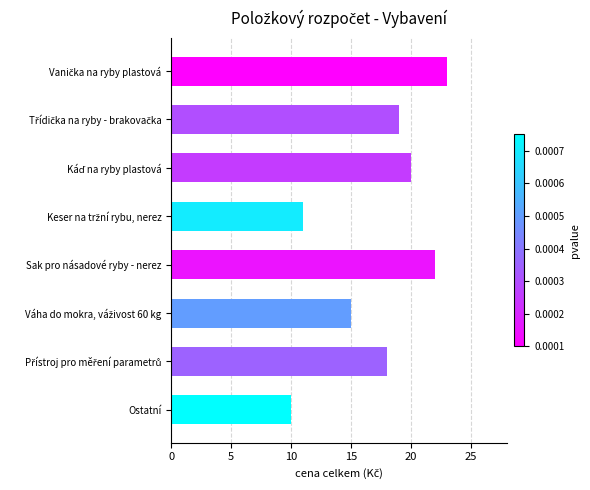

What is the sum of all values?

138.0